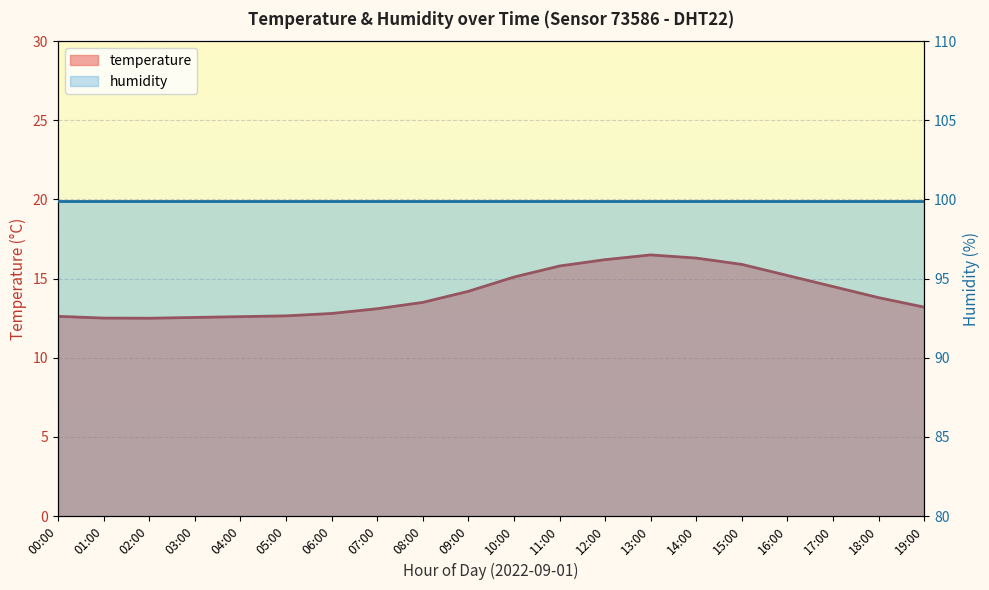

Where does the data first go above 13?

07:00